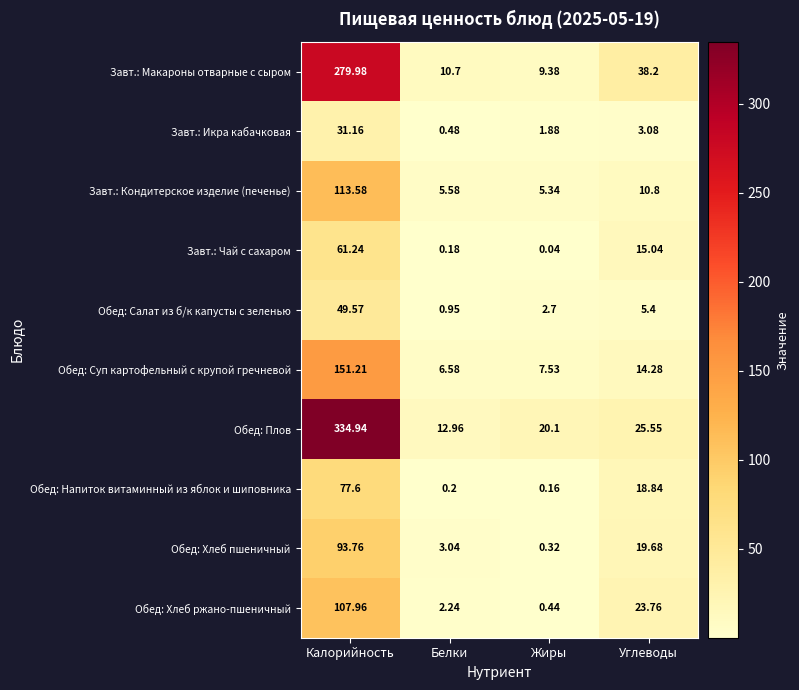

Which label corresponds to the largest value in the chart?

Калорийность